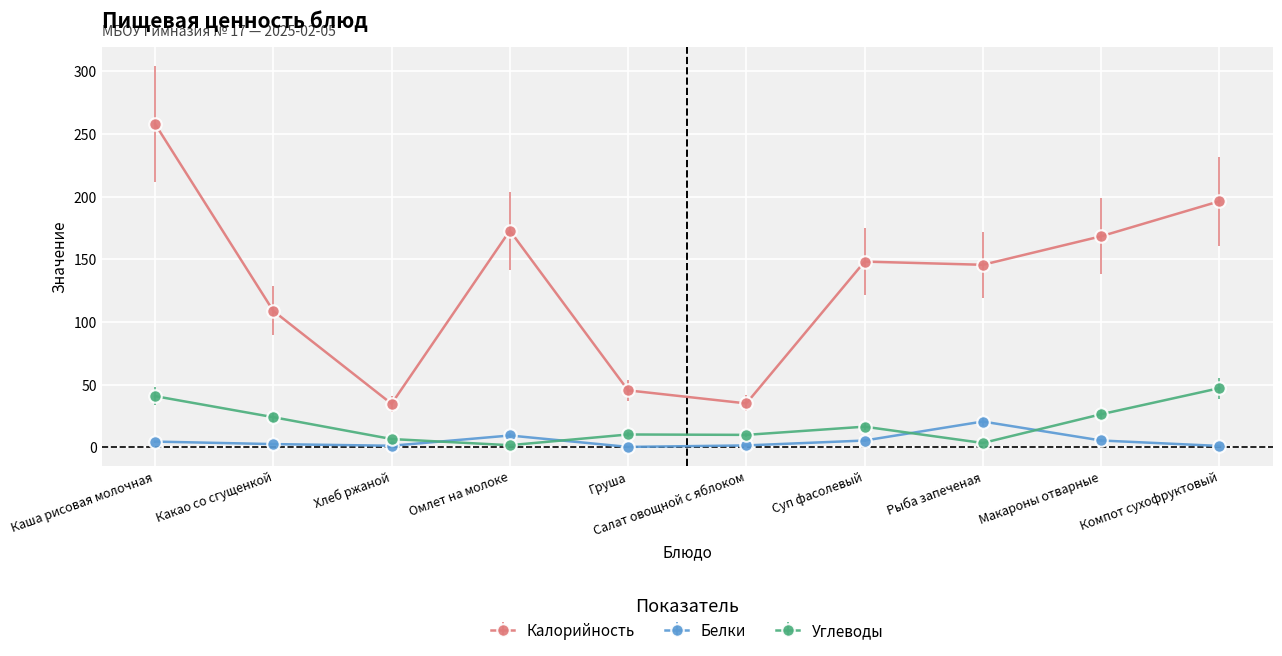

True or false: Калорийность and Белки cross at least once.

False